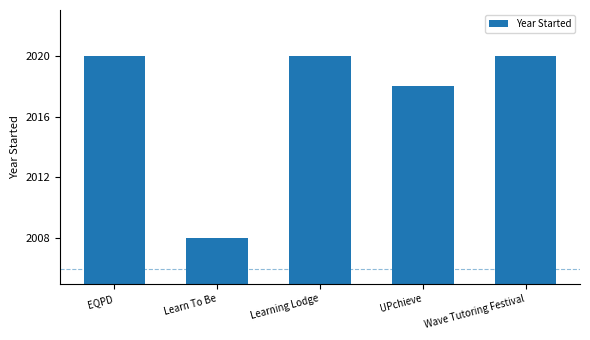

What is the maximum value shown in the chart?

2020